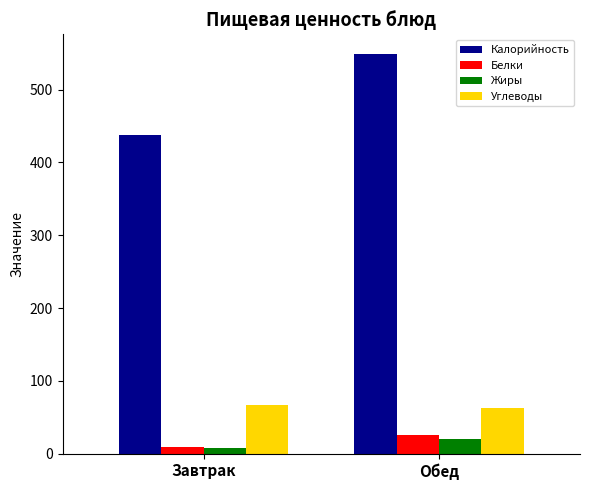

How many bars are there in each group?

4